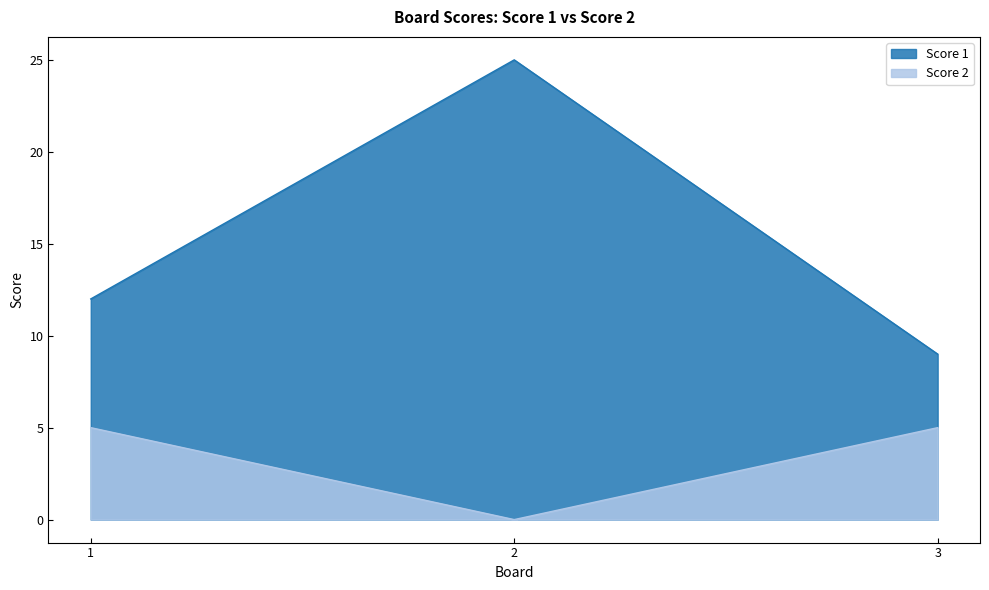

Which series changed the most between 1 and 2?

Score 1